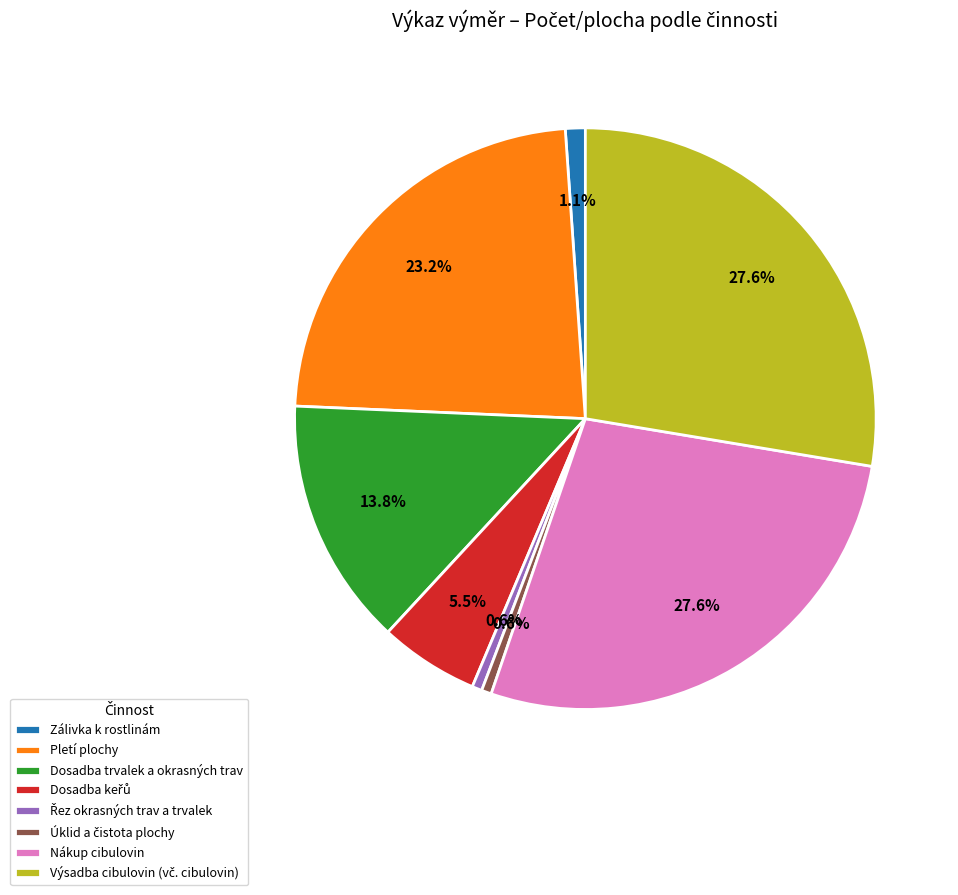

Between Zálivka k rostlinám and Dosadba trvalek a okrasných trav, which is larger?

Dosadba trvalek a okrasných trav